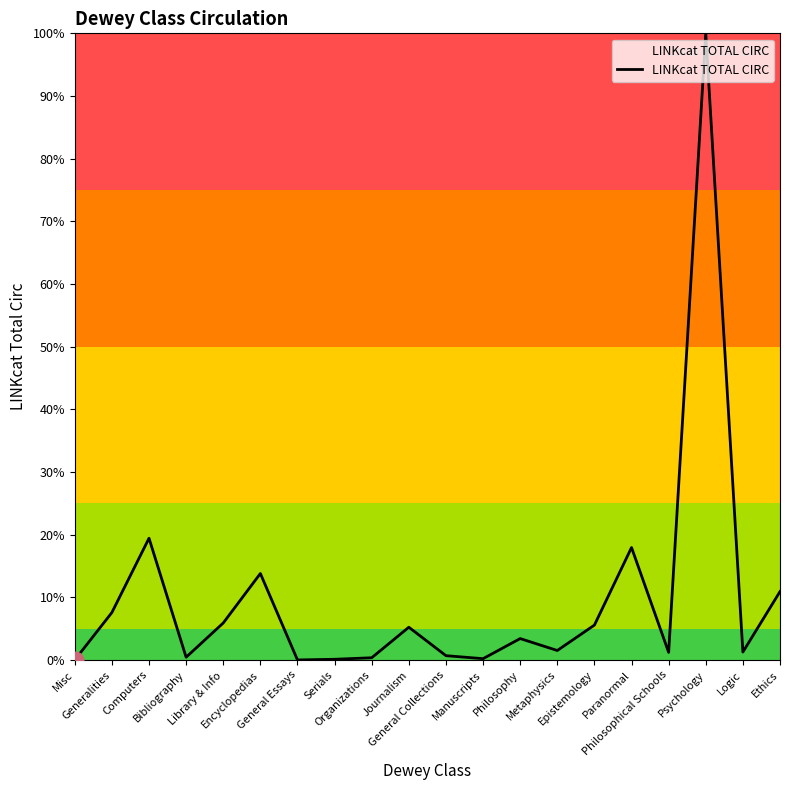

Where is the first local minimum?

Bibliography